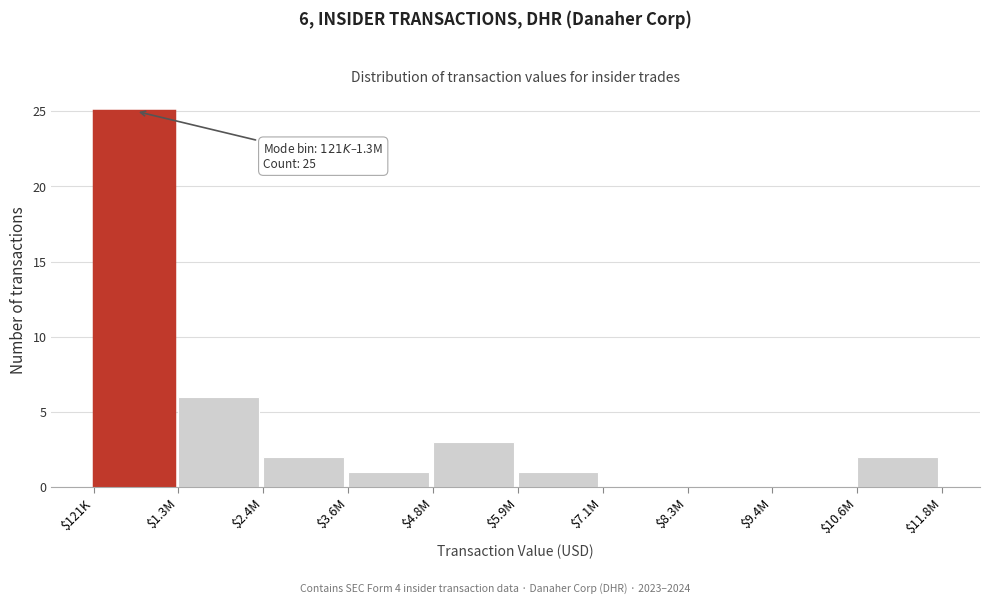

What is the greatest value displayed?

25